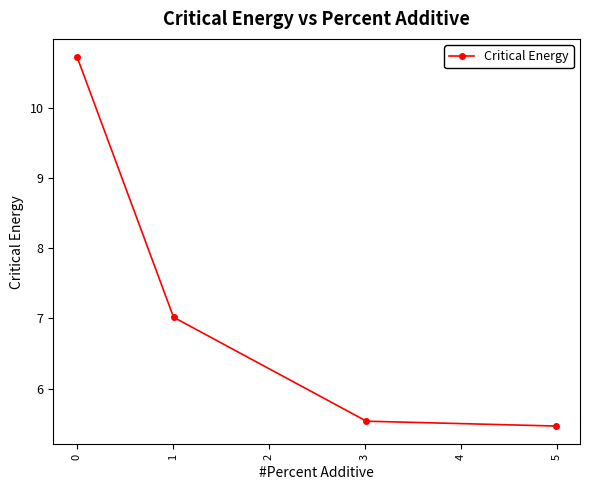

True or false: the data has more than 1 interior local peaks.

False